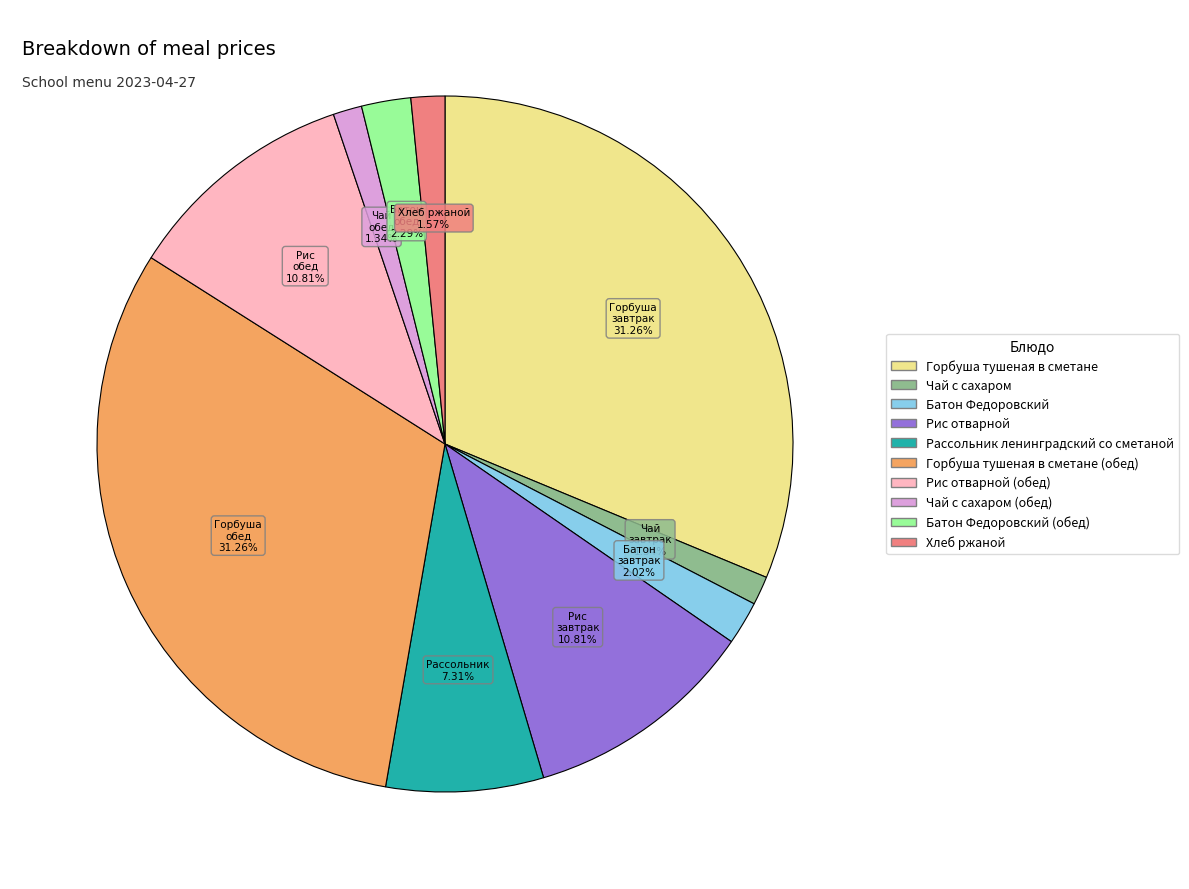

How many slices are in this pie chart?

10